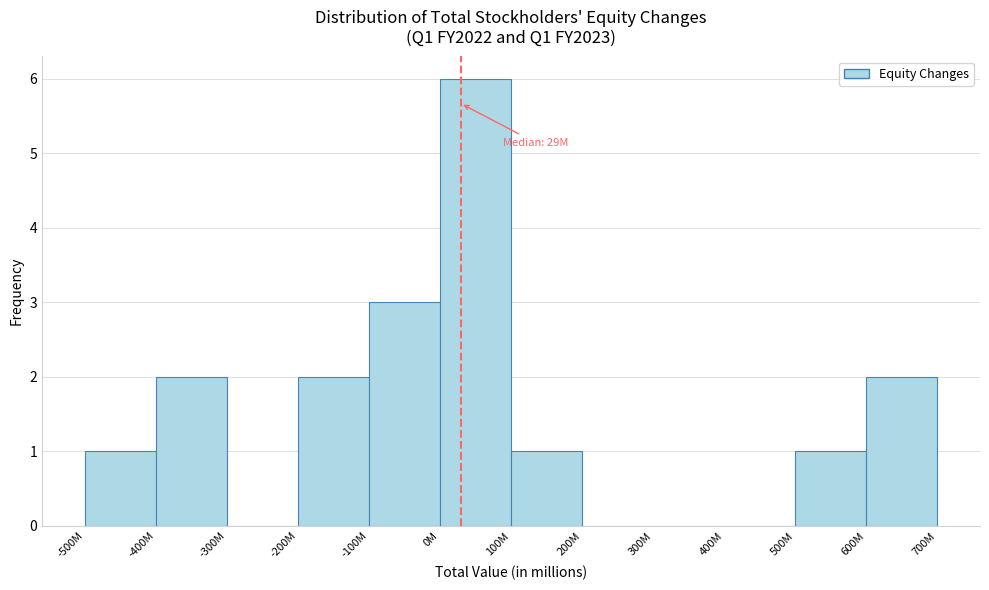

Reading left to right, transcribe all the data shown in this chart.

-500M=1	-400M=2	-300M=0	-200M=2	-100M=3	0M=6	100M=1	200M=0	300M=0	400M=0	500M=1	600M=2